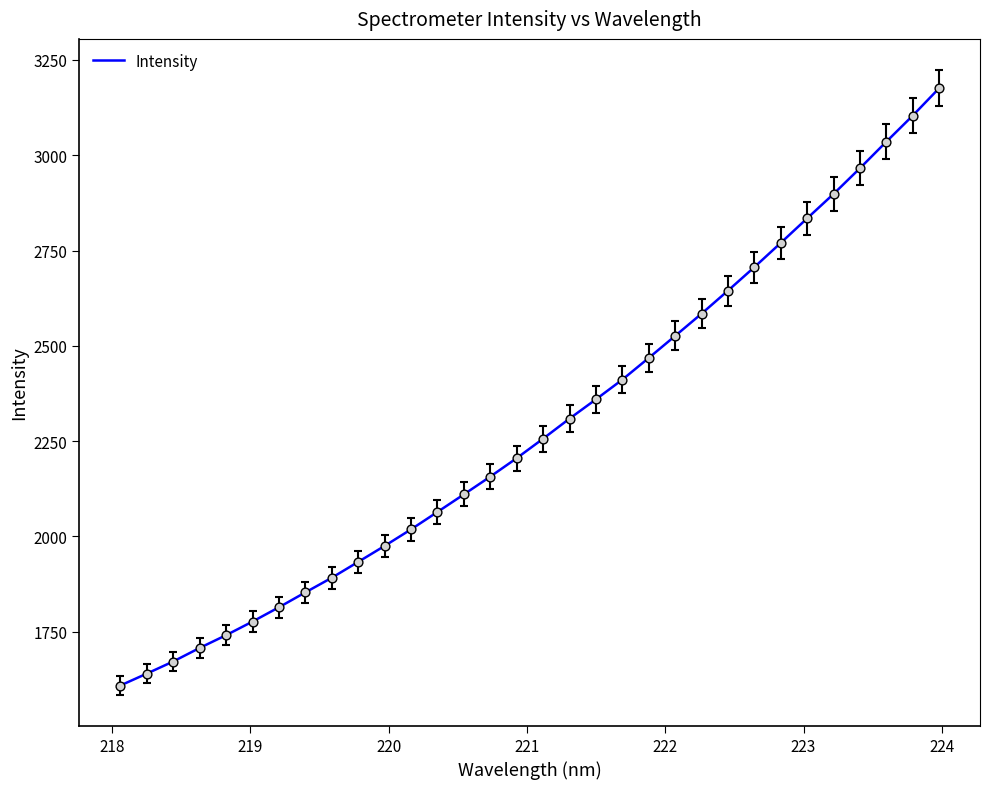

What is the greatest value displayed?

3175.5